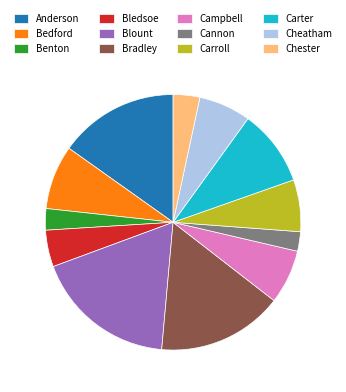

Is there a majority slice in this chart?

No